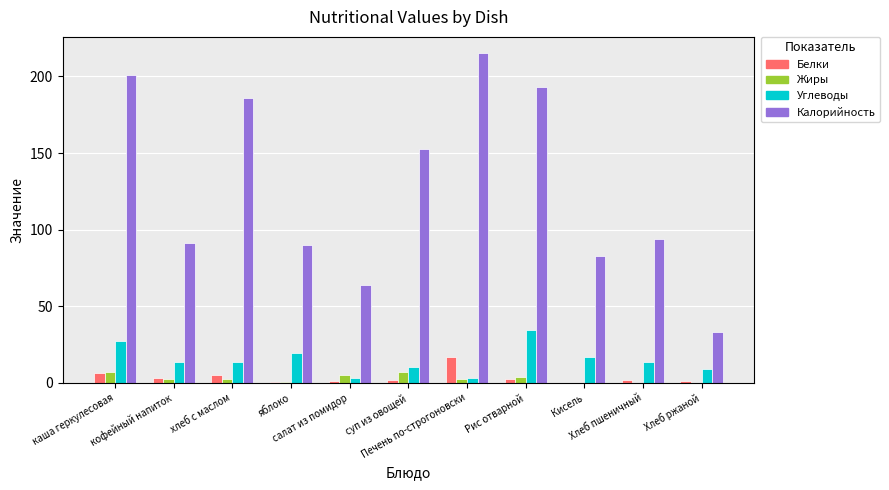

What is the sum of all Углеводы values?

165.8